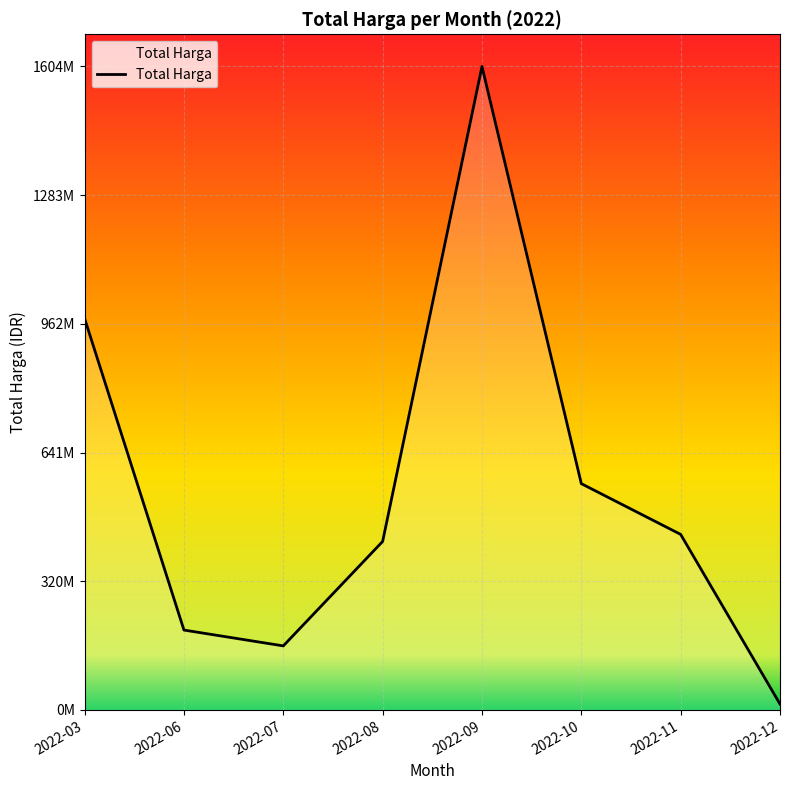

Does the chart have visible grid lines?

Yes